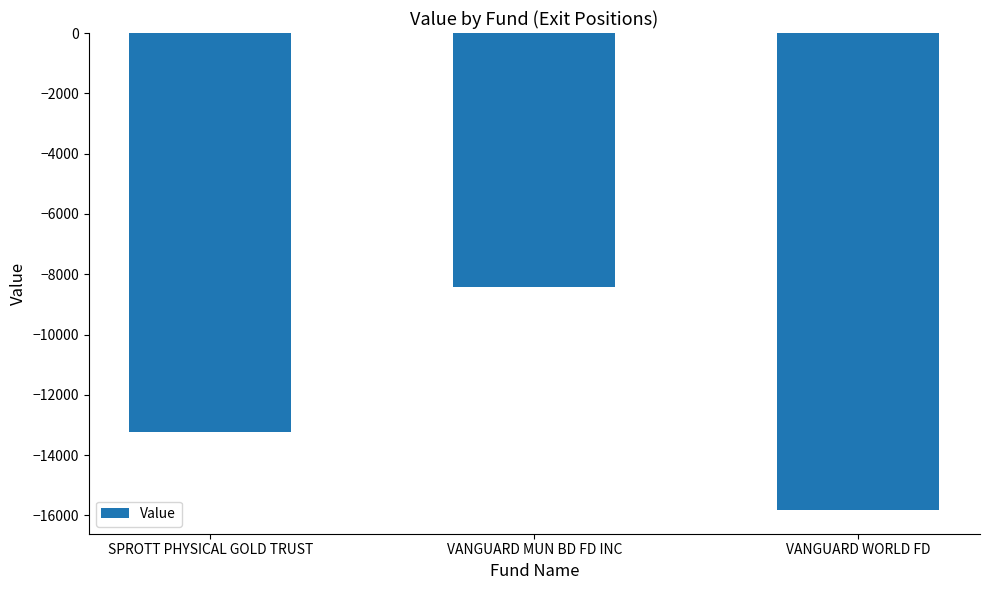

Reading right to left, extract all data points from this chart.

VANGUARD WORLD FD=-15817	VANGUARD MUN BD FD INC=-8440	SPROTT PHYSICAL GOLD TRUST=-13250